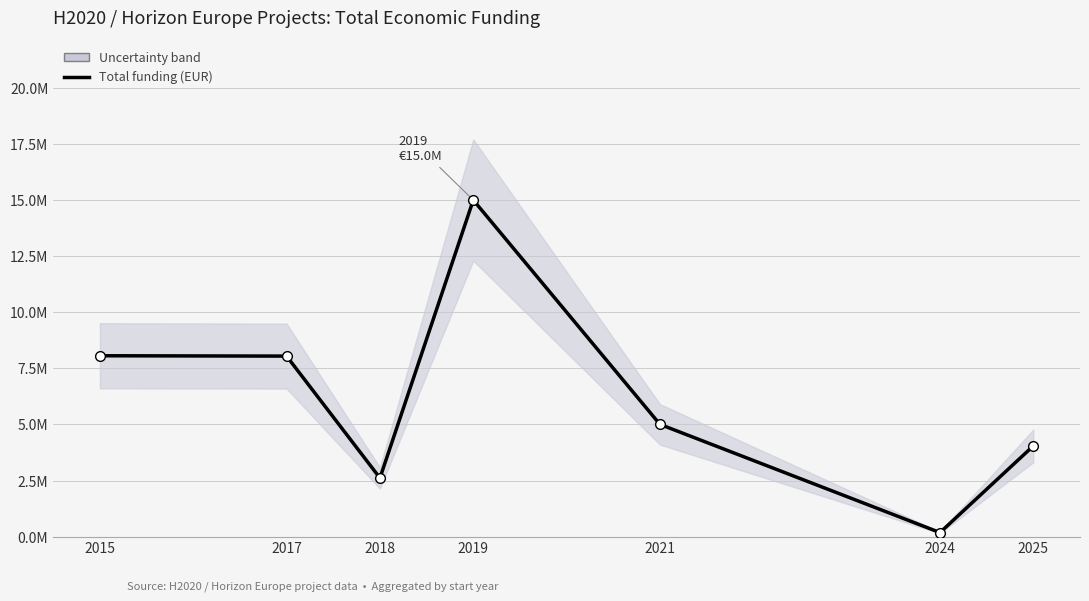

True or false: the data shows 12181014 at 2015.

False